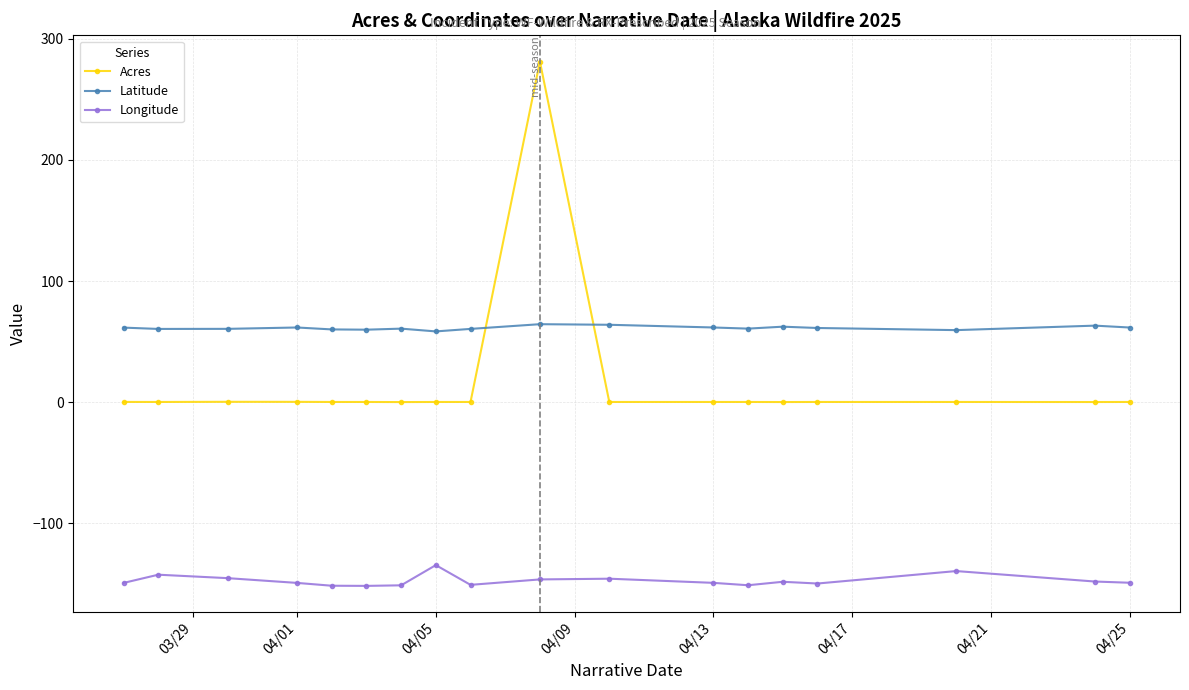

True or false: Longitude and Acres cross at least once.

False